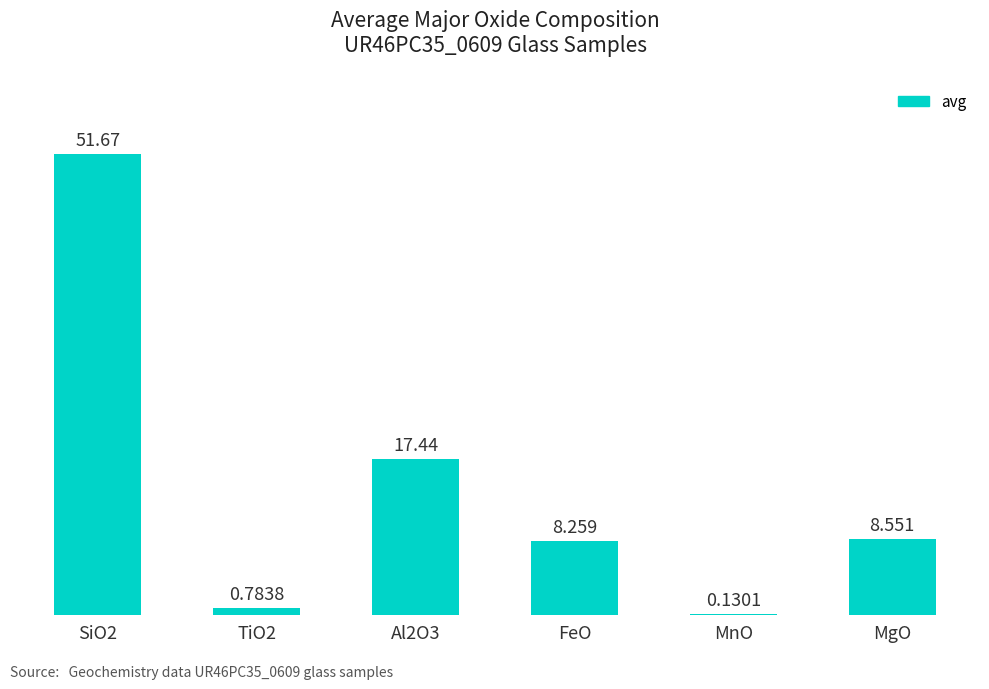

What position from the right is MgO?

1